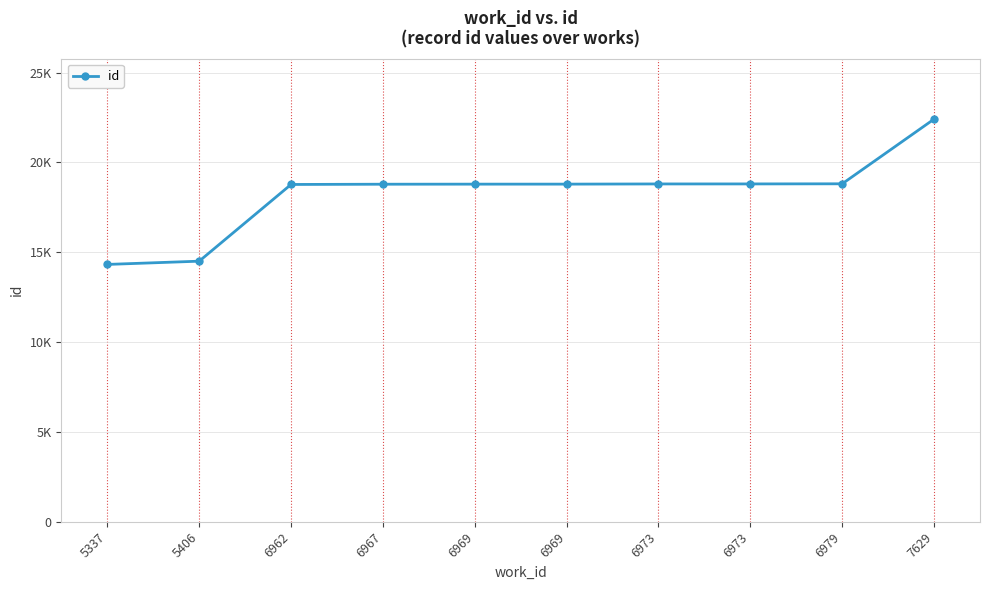

What is the change in value from 6973 to 6973?

+1